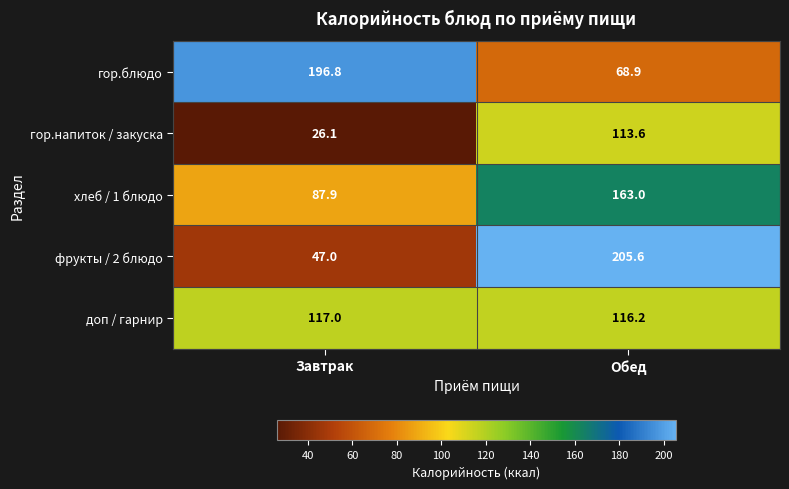

The гор.напиток / закуска series shows 26.1 at Завтрак. True or false?

True